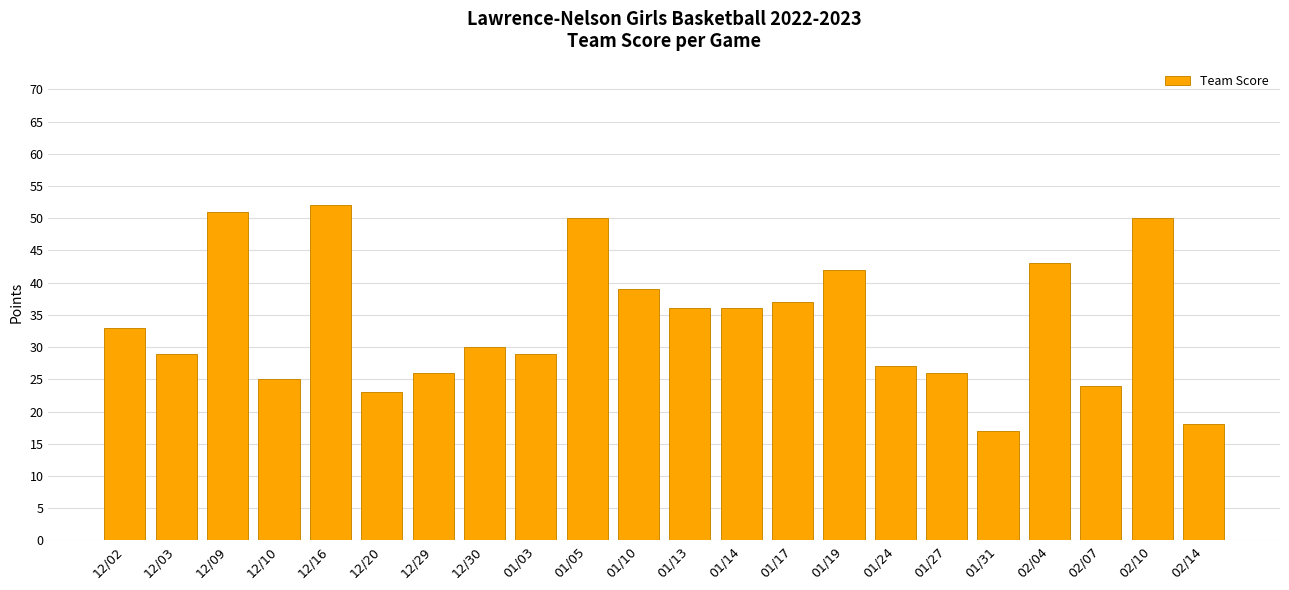

How many values are below 33?

11